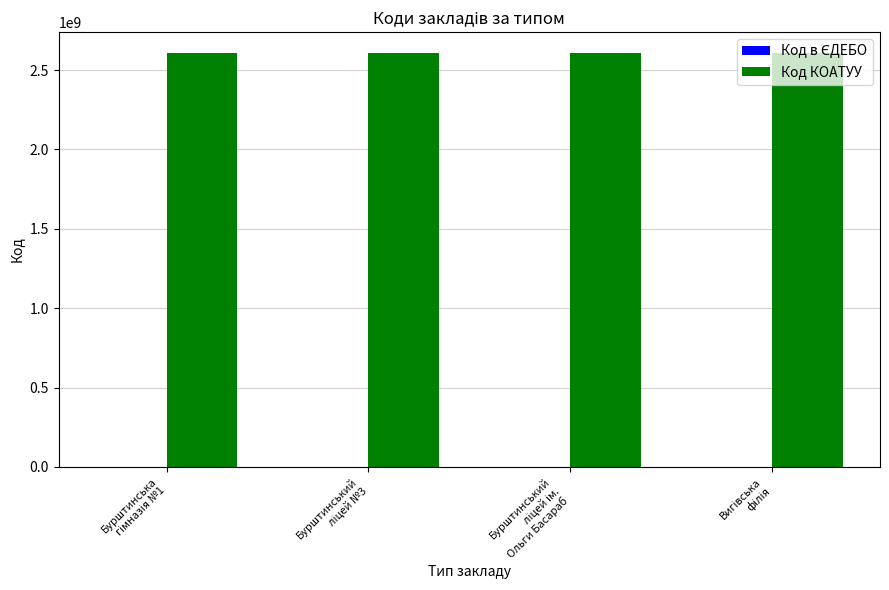

What is the maximum value shown in the chart?

2610300001